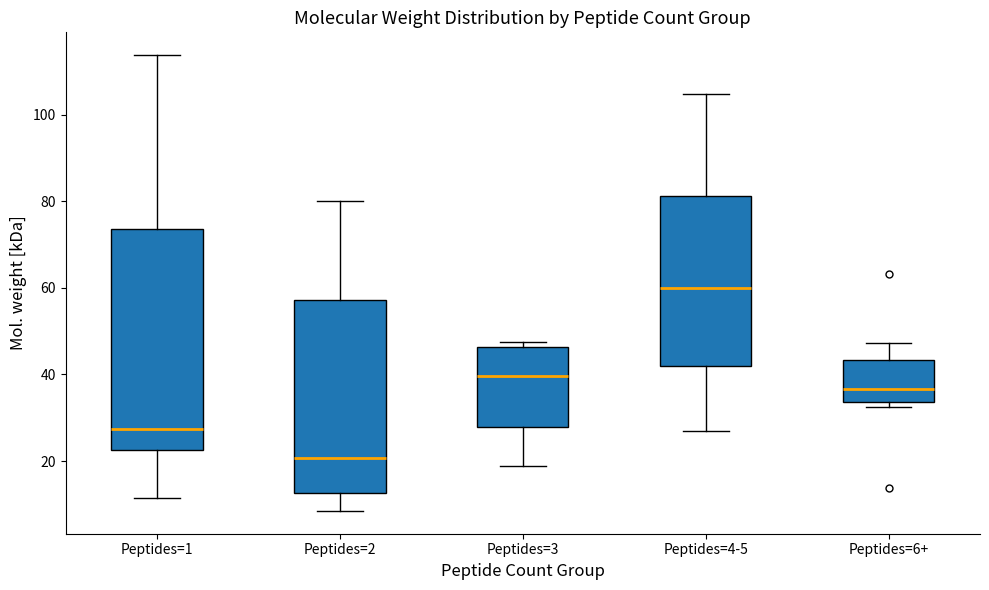

Reading left to right, transcribe this box plot: for each box, give where its median line is, the range the box spans, and where its two whiskers end, as read against the y-axis. The values are not printed on the chart, so give them approximately, as read against the axis.

Peptides=1: median 28, box 22 to 74, whiskers 12 to 114
Peptides=2: median 20, box 12 to 58, whiskers 8 to 80
Peptides=3: median 40, box 28 to 46, whiskers 18 to 48
Peptides=4-5: median 60, box 42 to 82, whiskers 26 to 104
Peptides=6+: median 36, box 34 to 44, whiskers 32 to 48